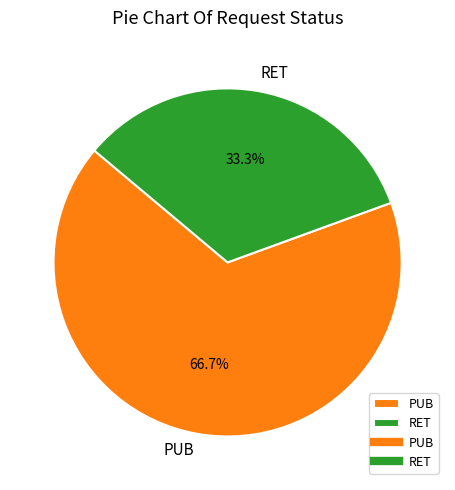

Is it true that PUB is 44% of the pie?

False